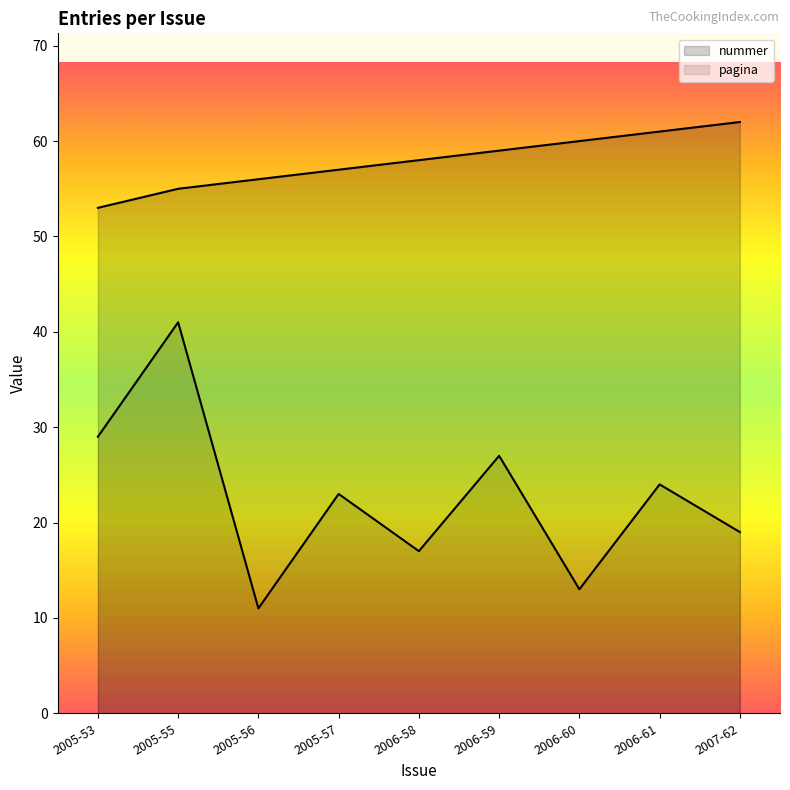

Does the chart display data point markers on the line(s)?

No